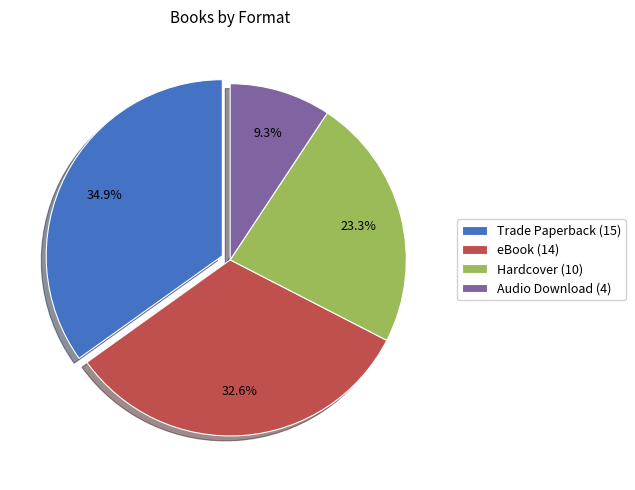

Which category has the biggest portion of the pie?

Trade Paperback (15)